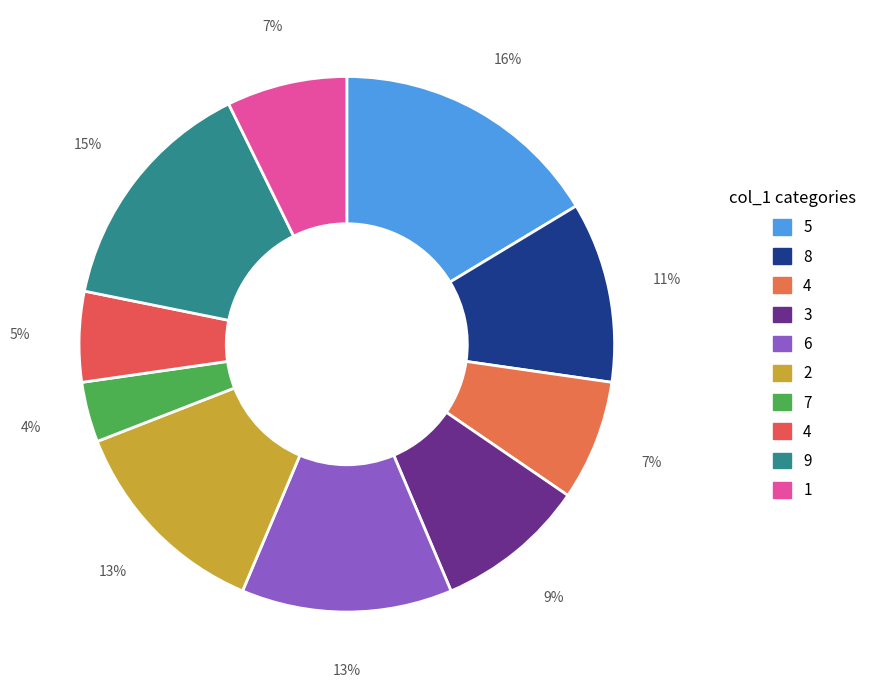

Which category has the biggest portion of the pie?

5